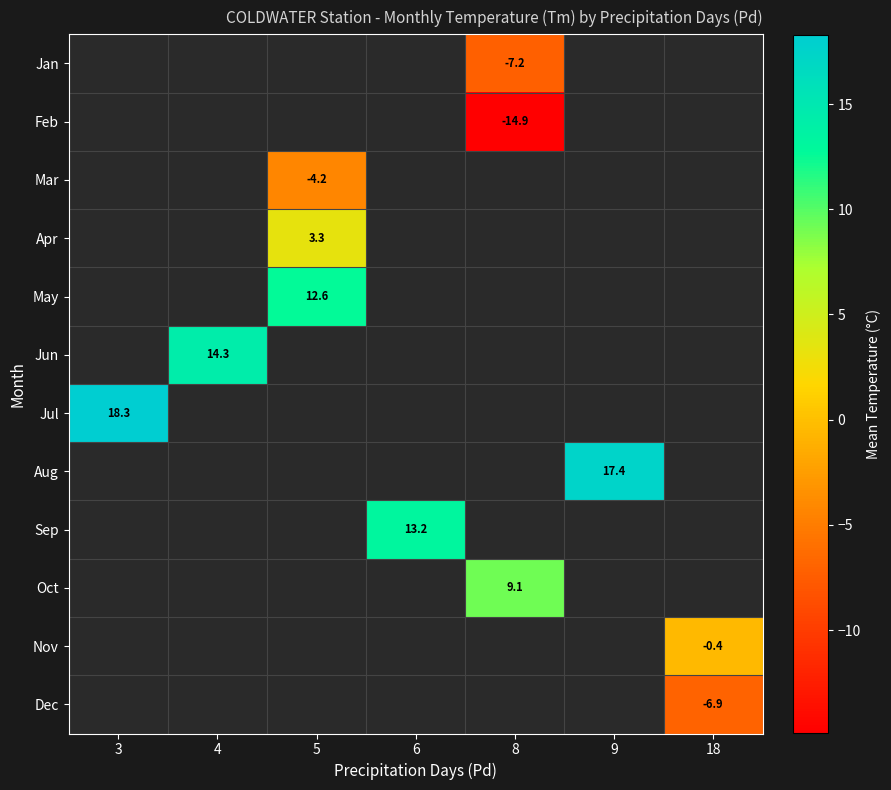

How many categories are shown in the chart?

7